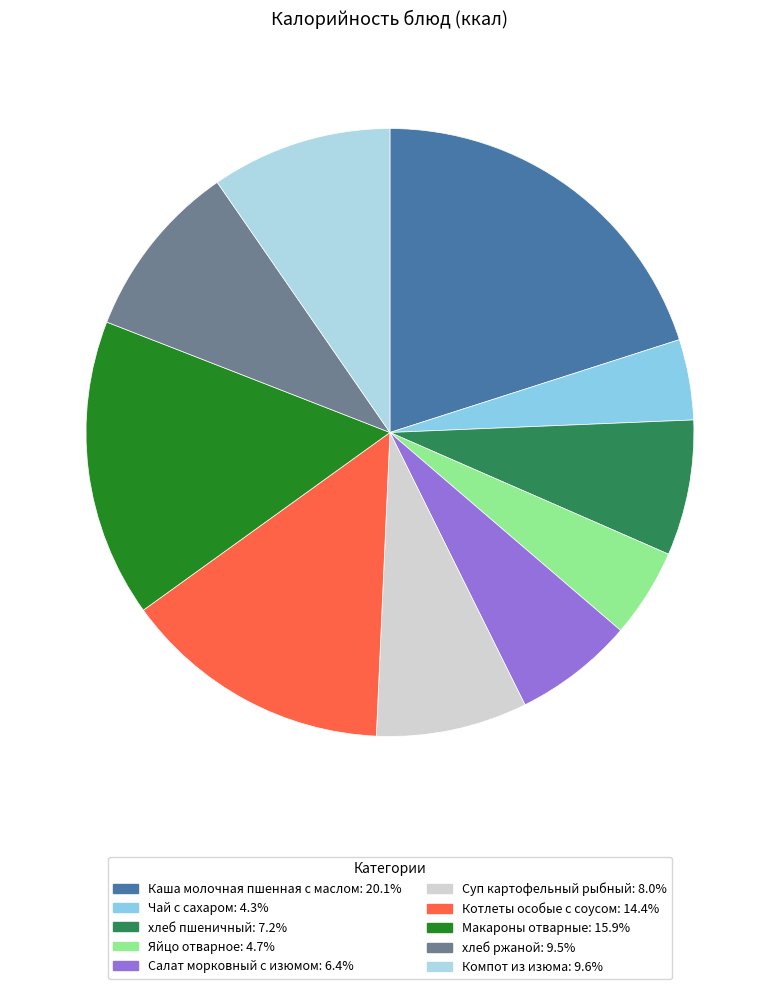

What percentage is the Чай с сахаром slice, to the nearest percent?

4%